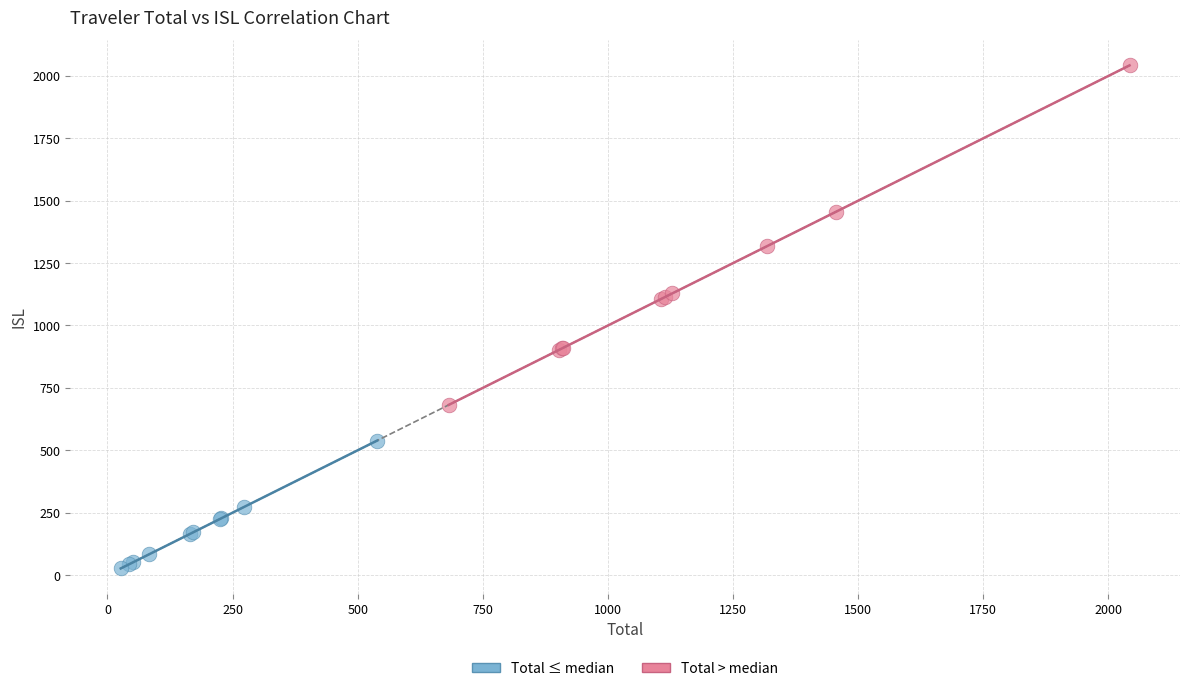

Which series reaches the maximum Y coordinate?

Total > median